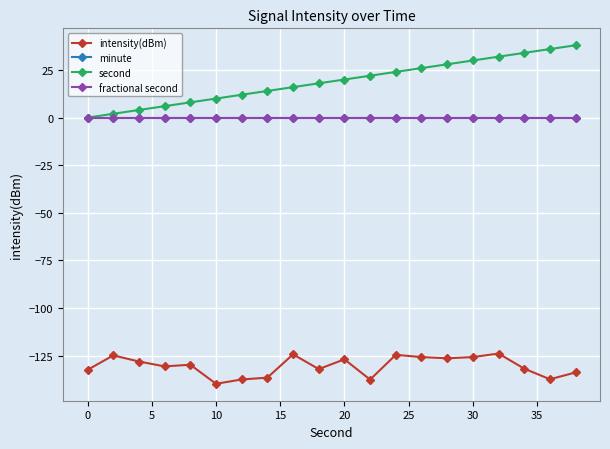

Is this an area chart (filled region under the line)?

No